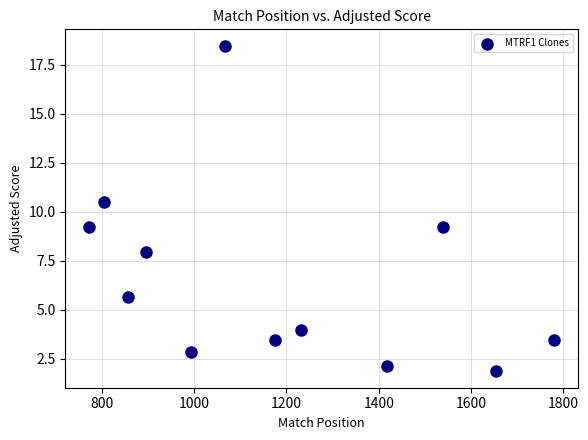

What Y value in the scatter plot is closest to 10?

10.5